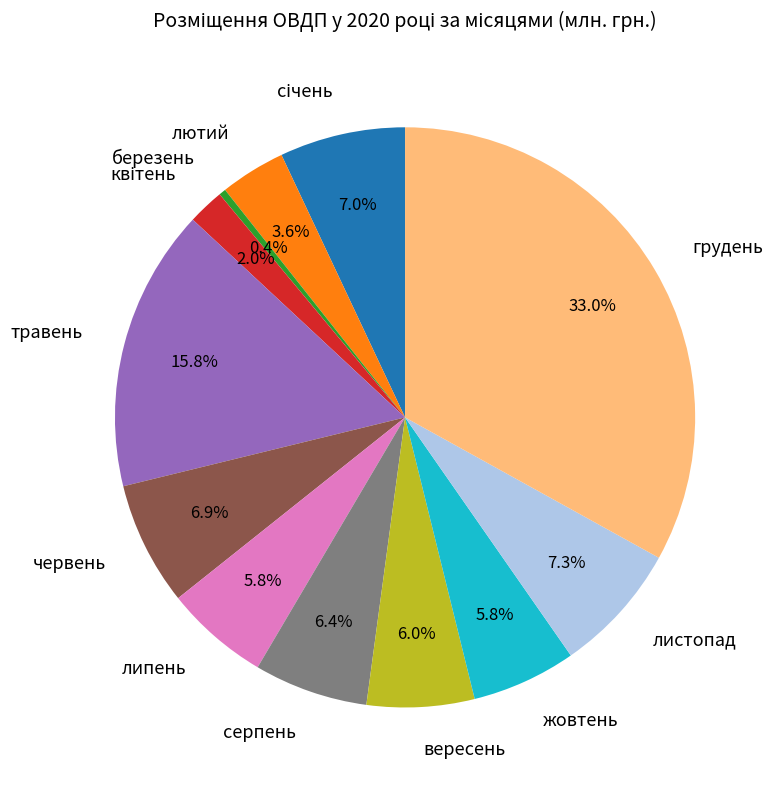

Which has a higher value, липень or лютий?

липень